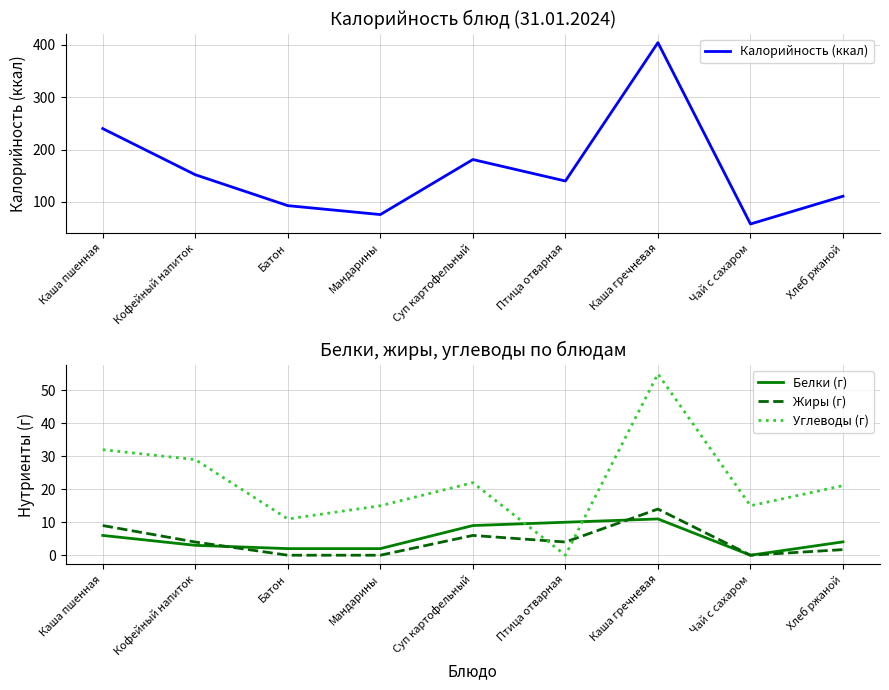

At which category does the chart reach its minimum across all series?

Чай с сахаром